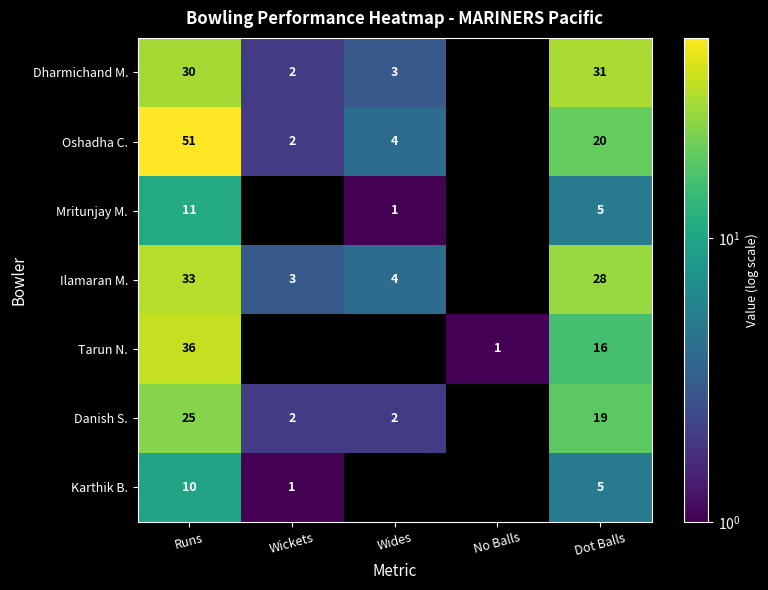

What is the sum of the Dharmichand M. values at Dot Balls and Runs?

61